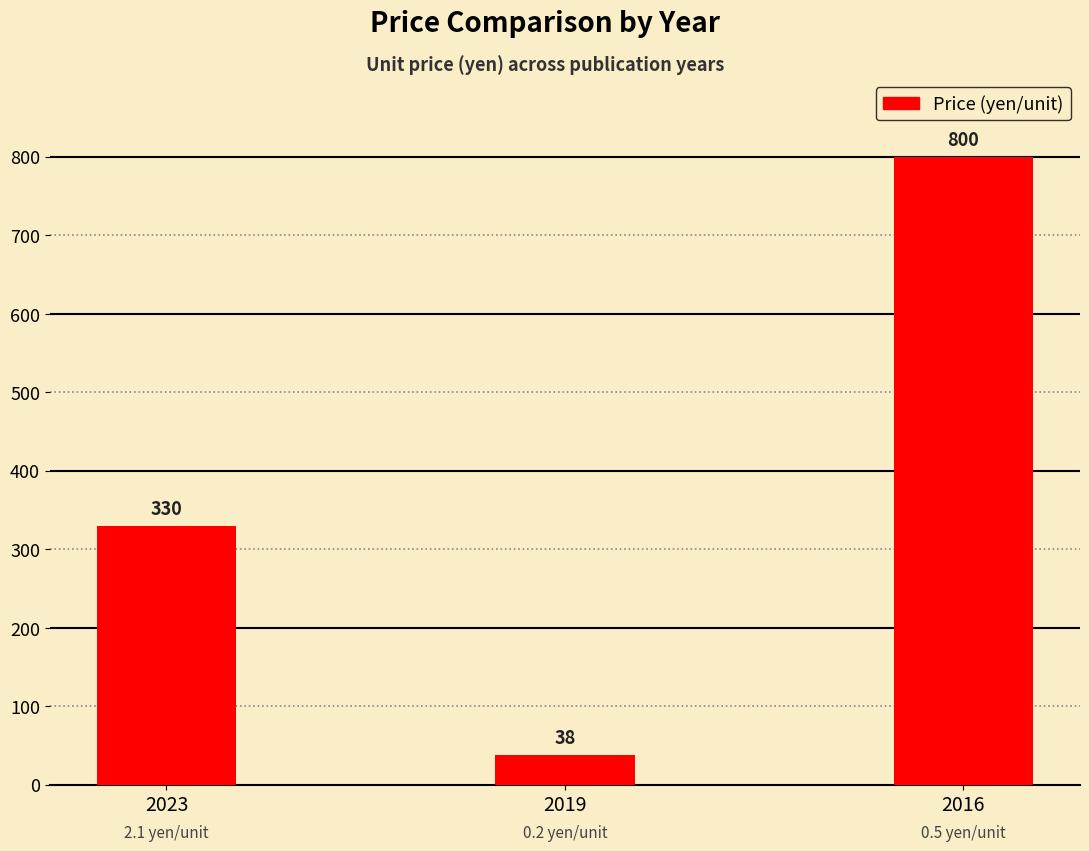

Approximately how many times larger is the value at 2016 compared to 2019?

21.1